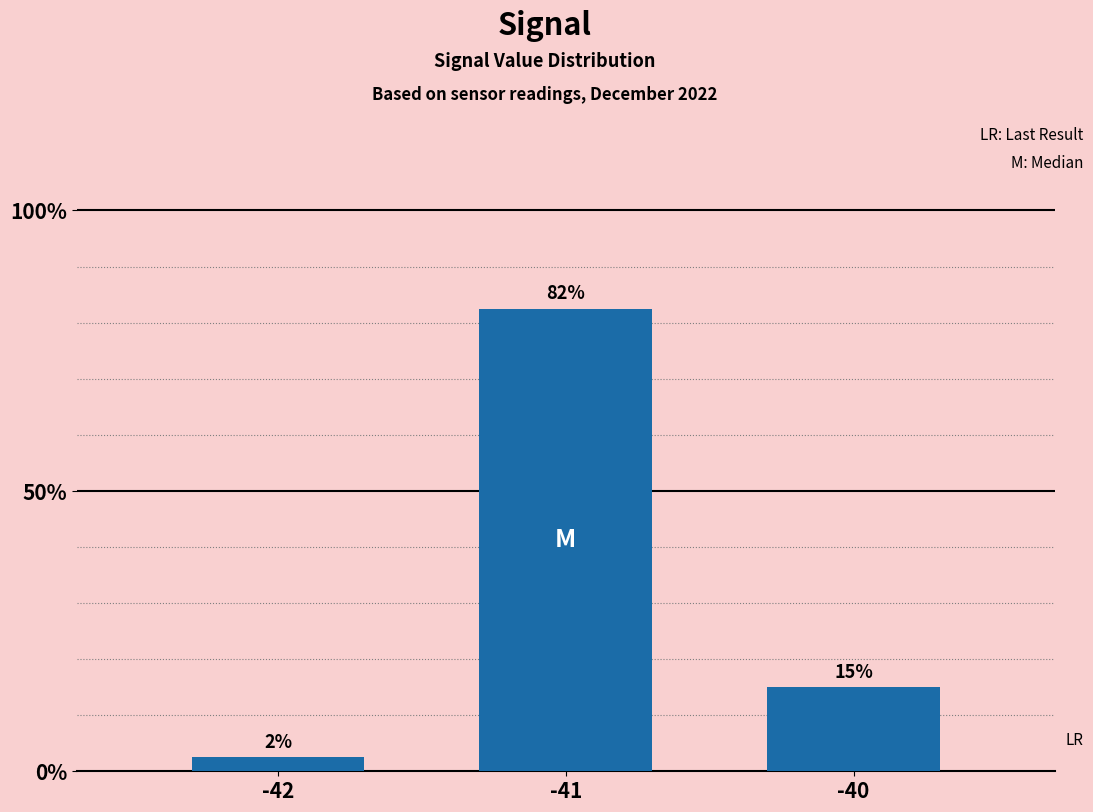

Reading left to right, list all the values displayed in this chart.

0.0	0.8	0.1